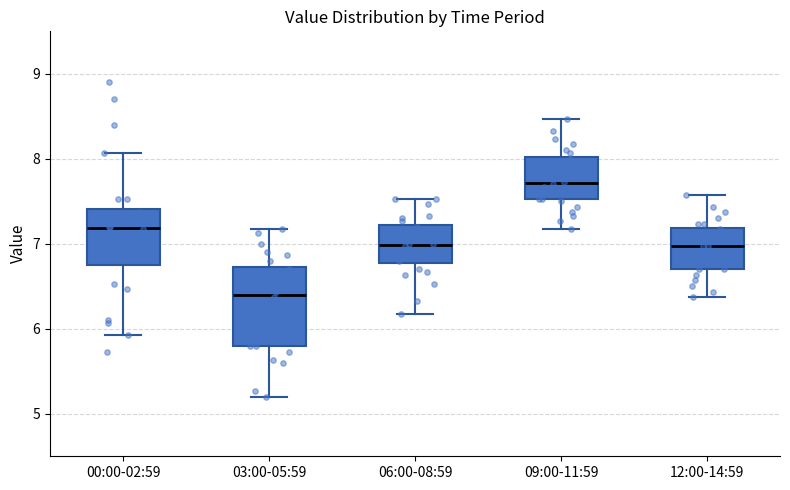

Reading left to right, read every box against the y-axis: the position of its median line, the range the box covers, and the ends of its whiskers. The values are not printed on the chart, so give them approximately, as read against the axis.

00:00-02:59: median 7.2, box 6.8 to 7.4, whiskers 5.9 to 8.1
03:00-05:59: median 6.4, box 5.8 to 6.7, whiskers 5.2 to 7.2
06:00-08:59: median 7.0, box 6.8 to 7.2, whiskers 6.2 to 7.5
09:00-11:59: median 7.7, box 7.5 to 8.0, whiskers 7.2 to 8.5
12:00-14:59: median 7.0, box 6.7 to 7.2, whiskers 6.4 to 7.6